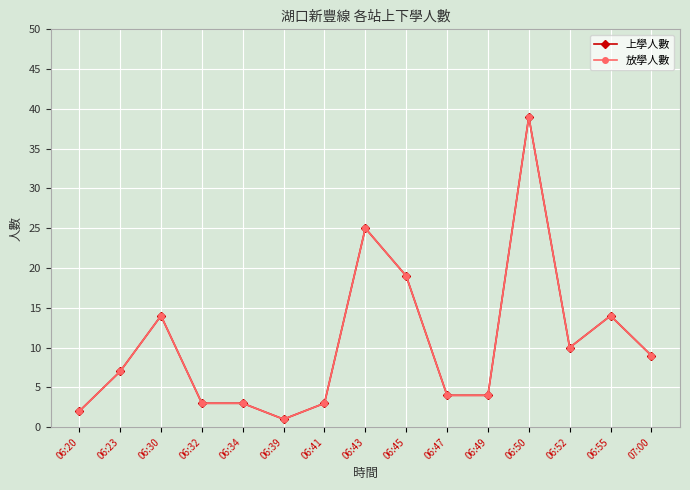

At which category does the chart reach its minimum across all series?

06:39